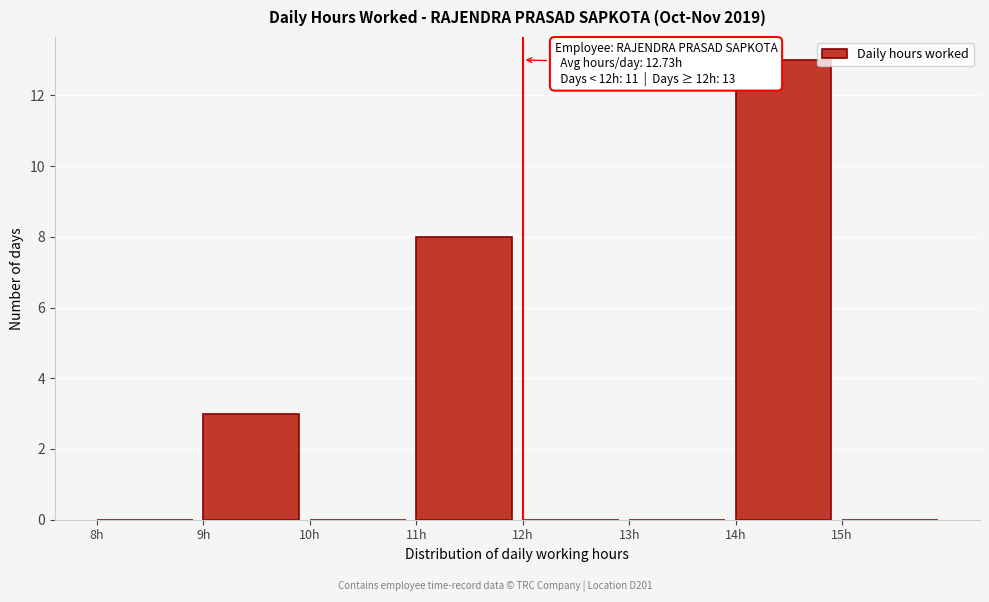

Which range on the x-axis has the tallest bar?

14 to 15